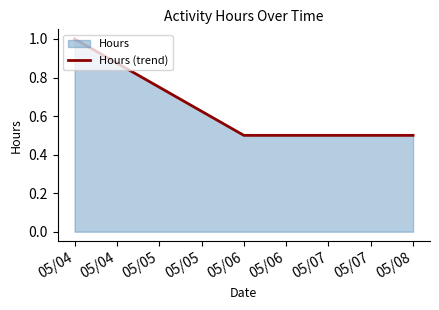

What value does the data have at 05/06?

0.5